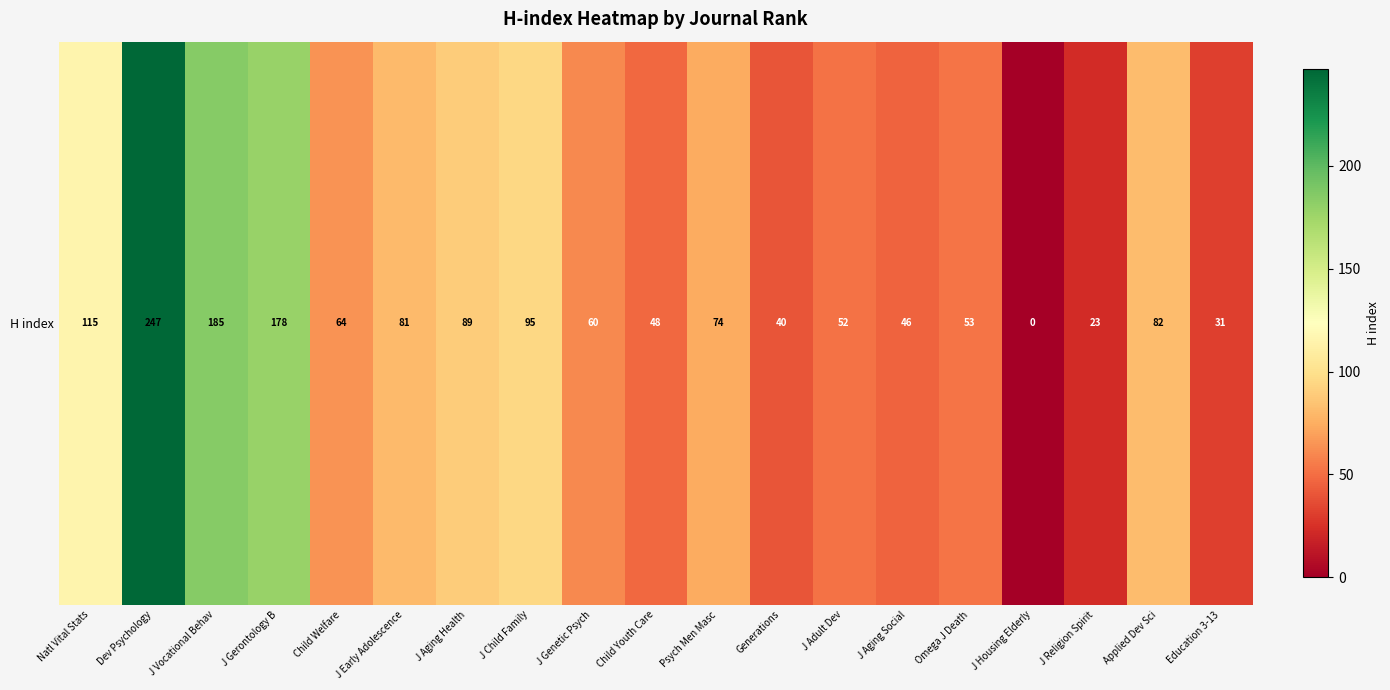

Approximately how many times larger is the value at J Gerontology B compared to Applied Dev Sci?

2.2